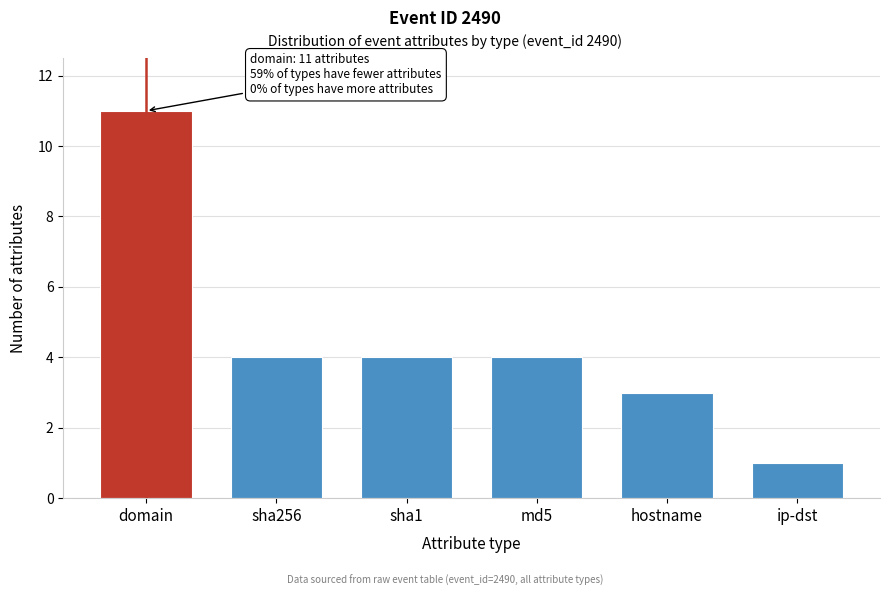

Reading left to right, what are all the values shown in this chart?

11	4	4	4	3	1